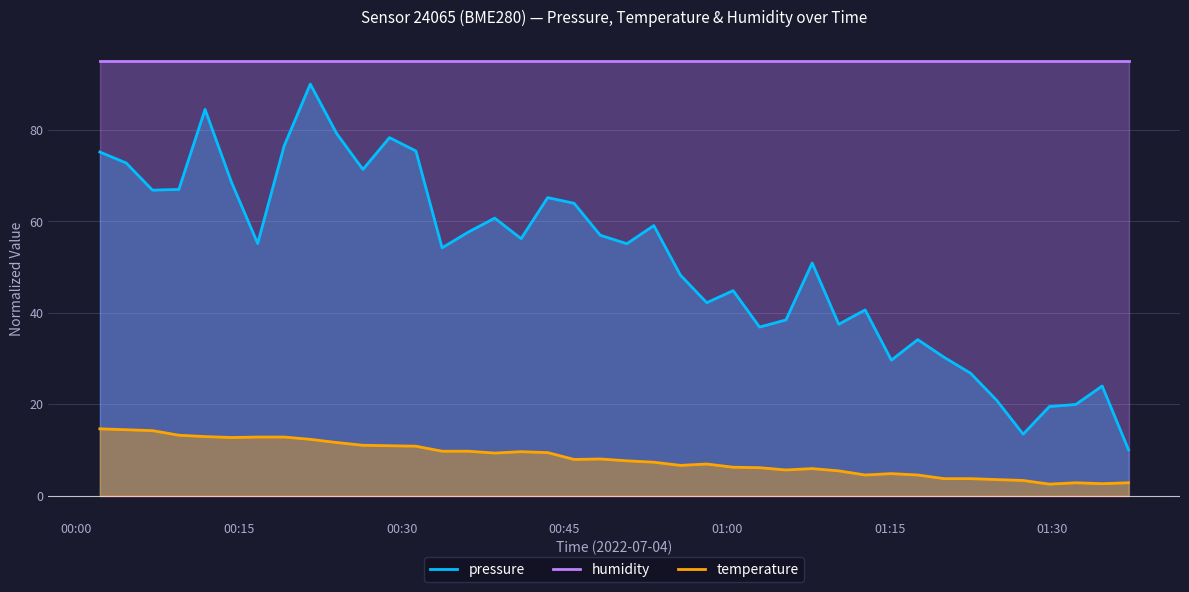

True or false: humidity and temperature intersect in this chart.

False